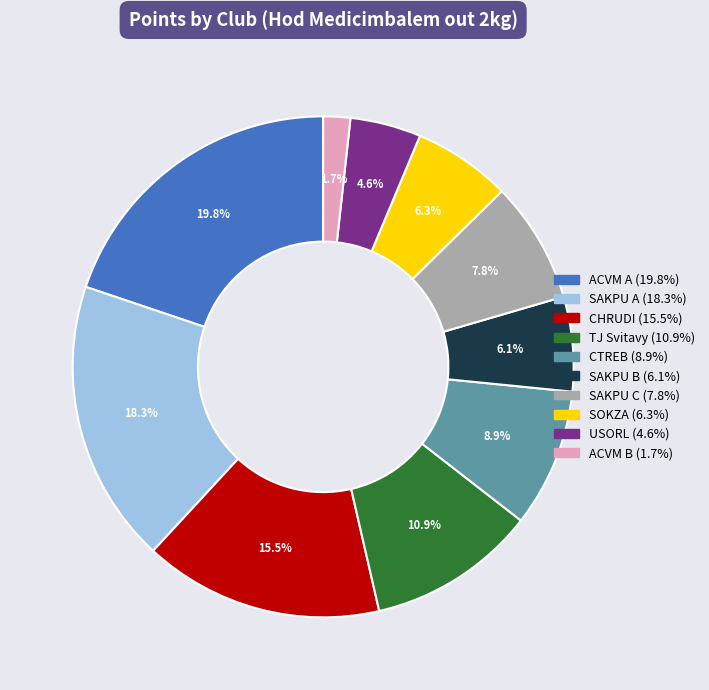

What percentage is NOT represented by CHRUDI?

84.5%